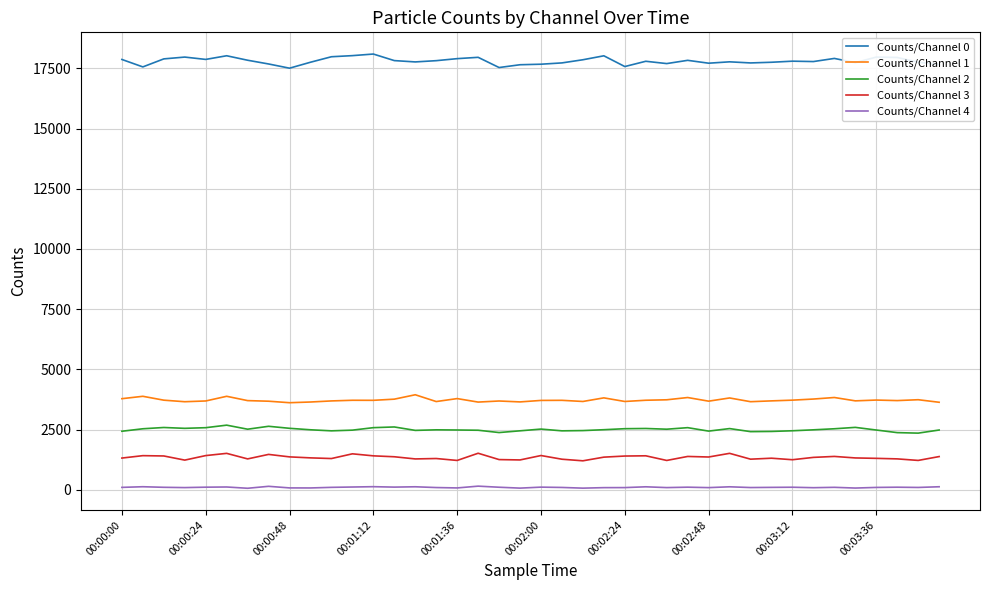

What is the difference between the second highest and second lowest values in the Counts/Channel 3 series?

295